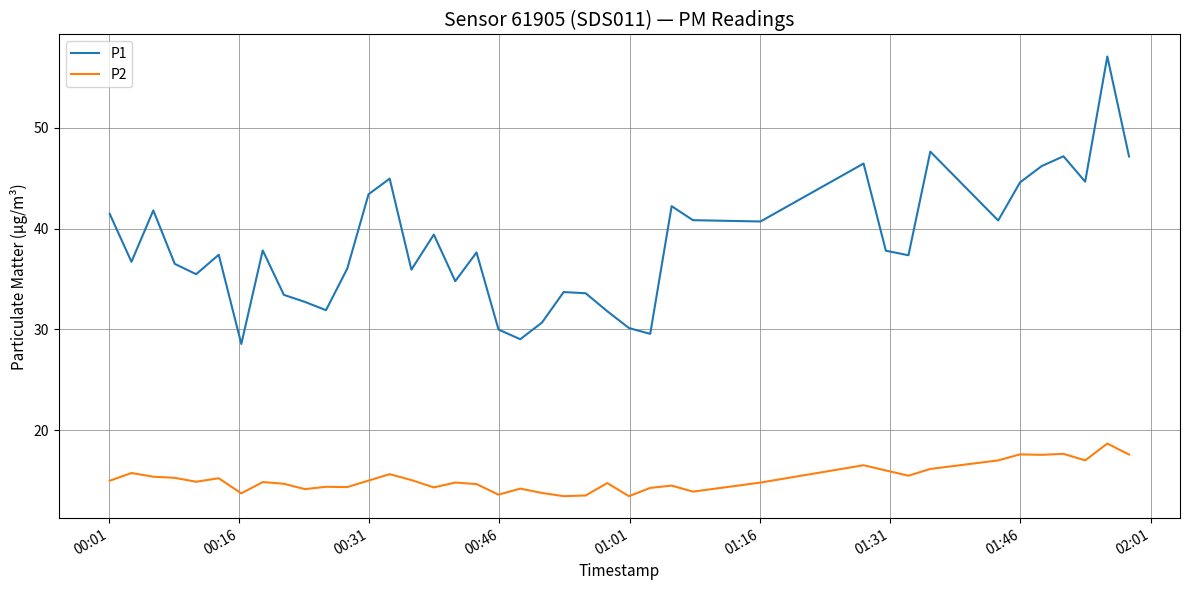

Rank the series by their maximum value, from highest to lowest.

P1, P2